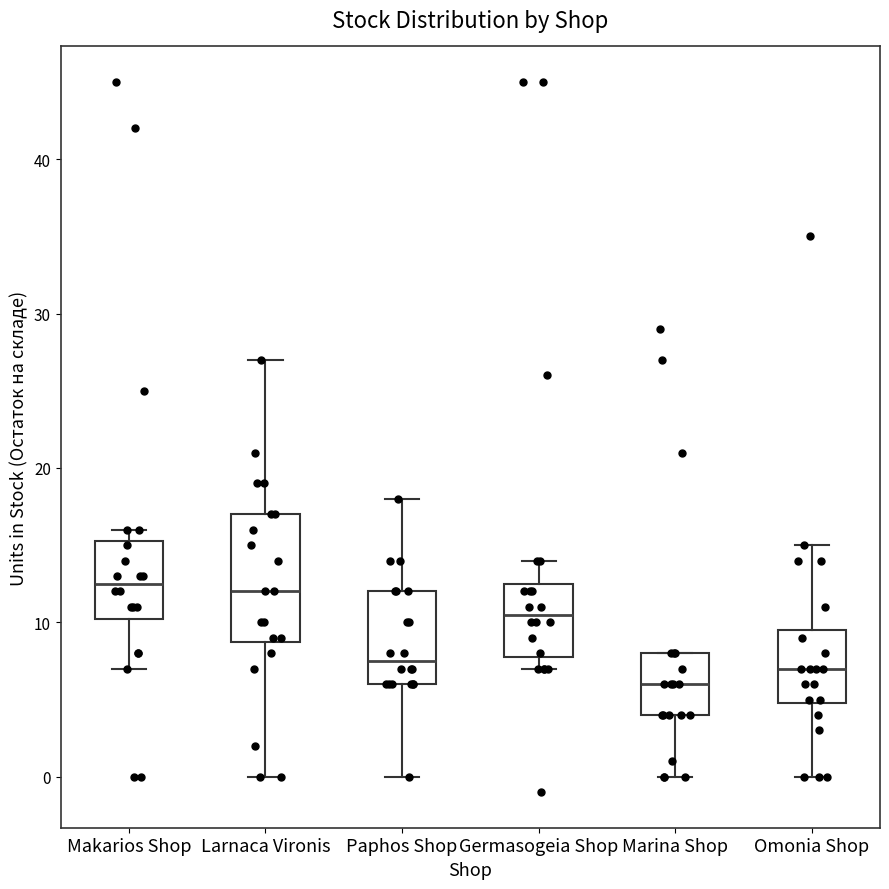

Where does the lower whisker of the box for Omonia Shop end on the y-axis? The values are not printed on the chart, so give them approximately, as read against the axis.

0